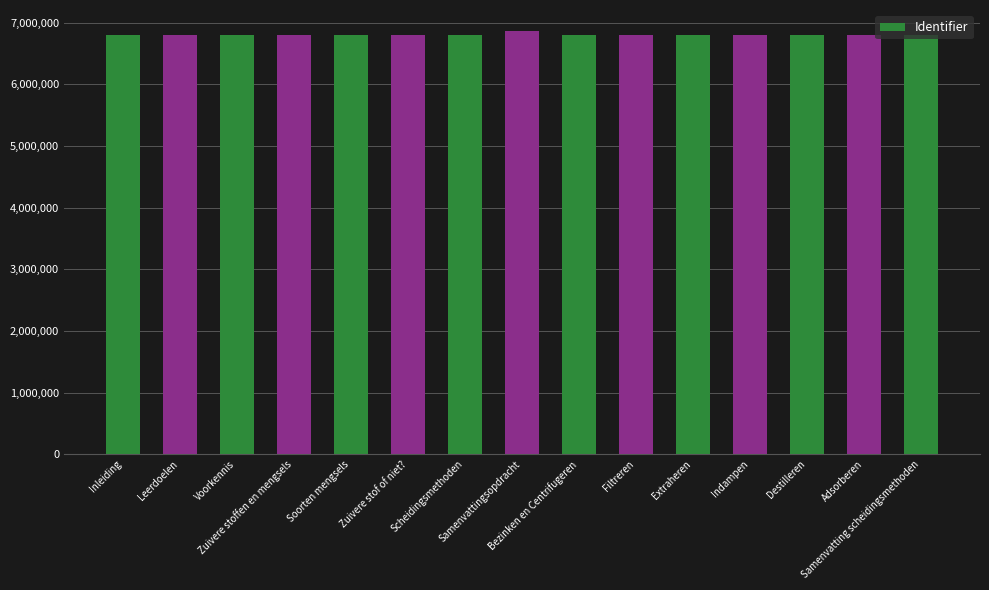

What is the smallest value displayed?

6806526